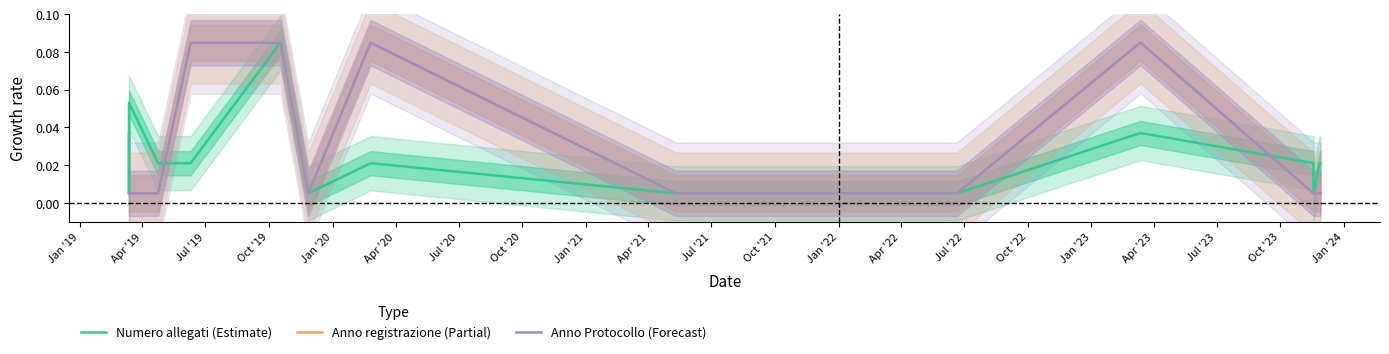

True or false: Anno Protocollo (Forecast) and Anno registrazione (Partial) cross at least once.

False